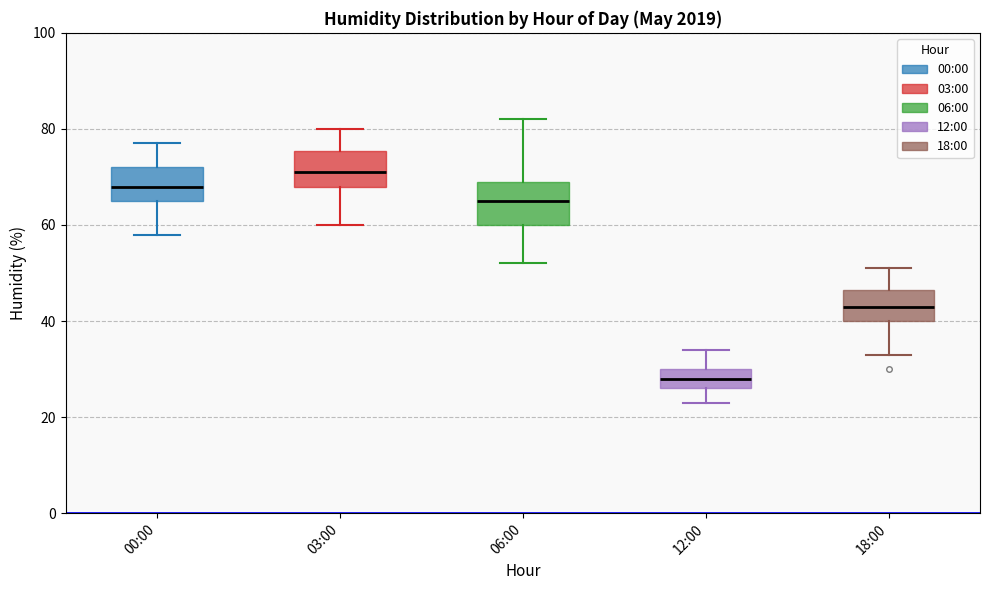

Reading left to right, read every box against the y-axis: the position of its median line, the range the box covers, and the ends of its whiskers. The values are not printed on the chart, so give them approximately, as read against the axis.

00:00: median 68, box 66 to 72, whiskers 58 to 78
03:00: median 72, box 68 to 76, whiskers 60 to 80
06:00: median 66, box 60 to 70, whiskers 52 to 82
12:00: median 28, box 26 to 30, whiskers 24 to 34
18:00: median 44, box 40 to 46, whiskers 34 to 52